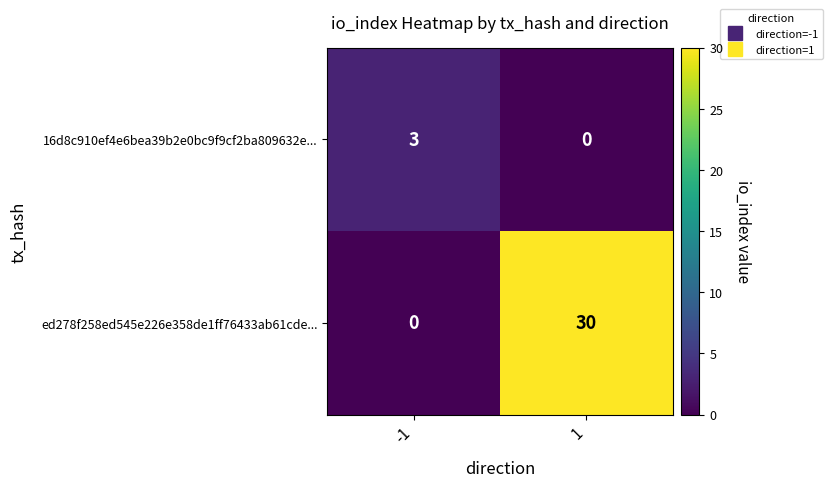

How many data points does each series have?

2